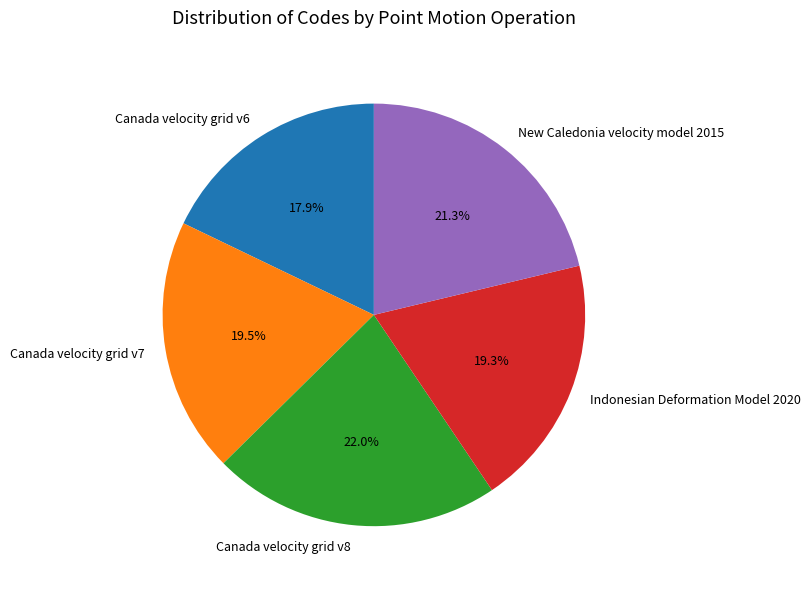

Count the number of slices in the pie.

5